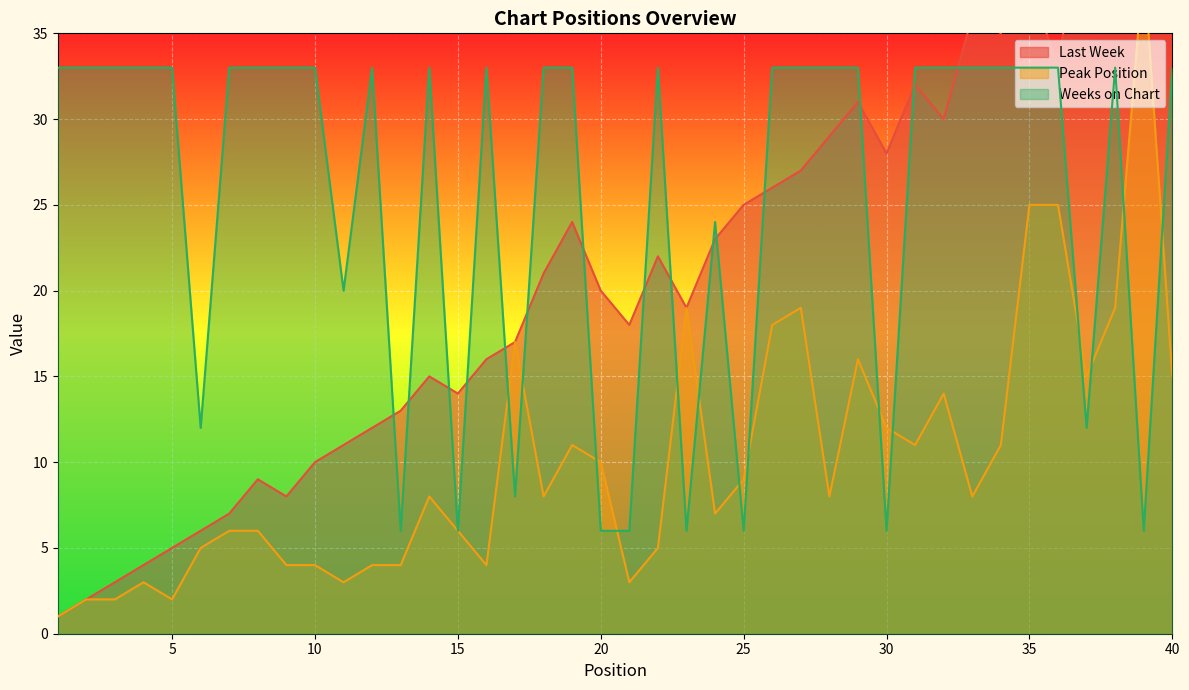

Which series has the largest total across all categories?

Weeks on Chart